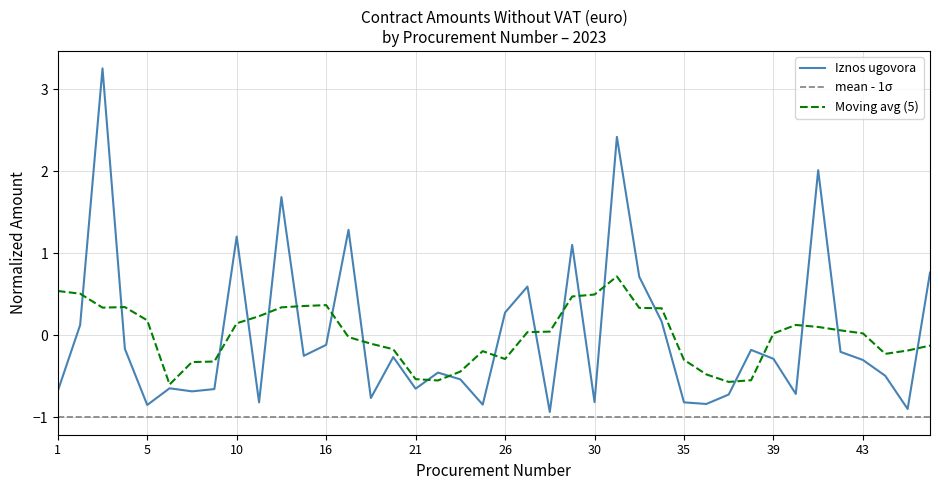

What is the maximum value shown in the chart?

3.3